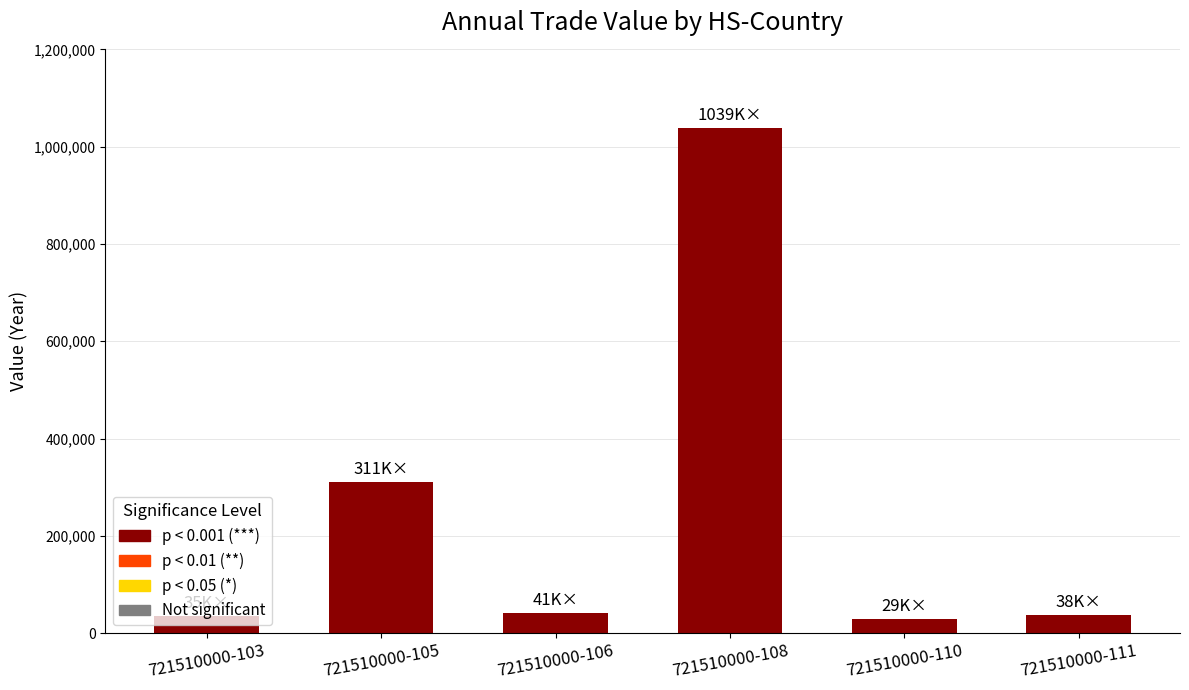

The value at 721510000-105 is 467111. True or false?

False